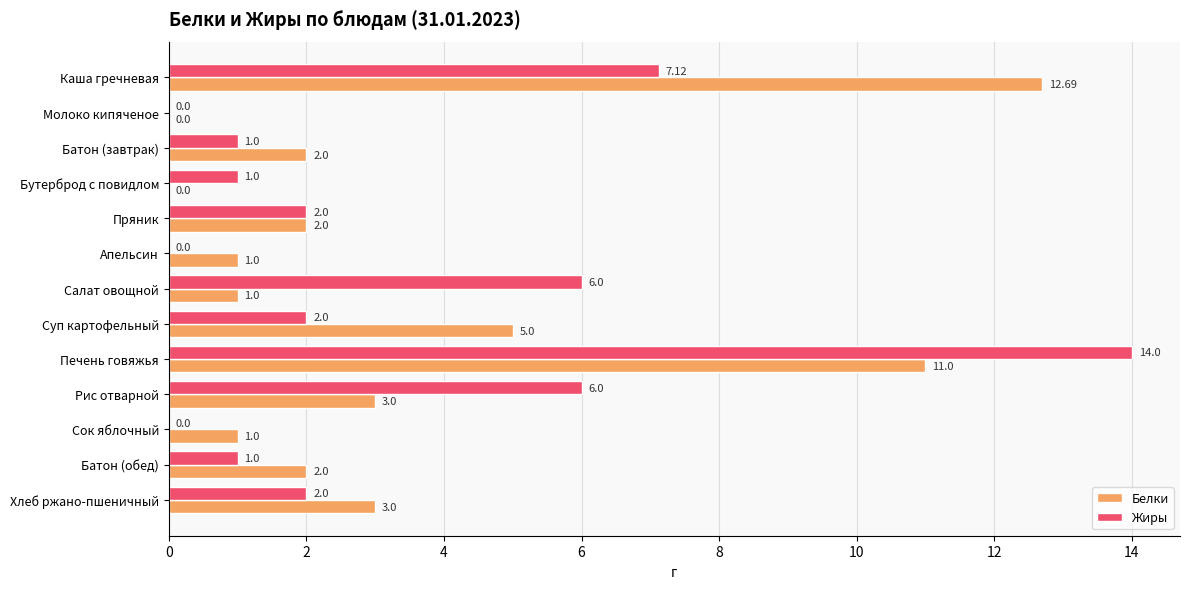

Which category has the highest value in the Жиры series?

Печень говяжья